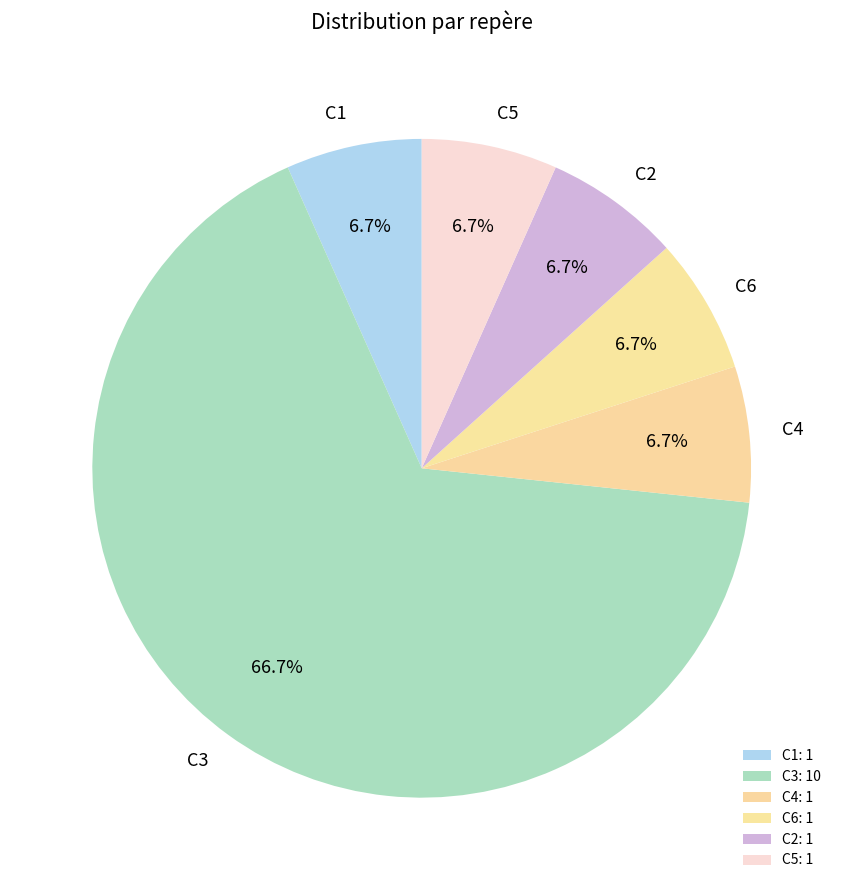

Count the number of slices in the pie.

6